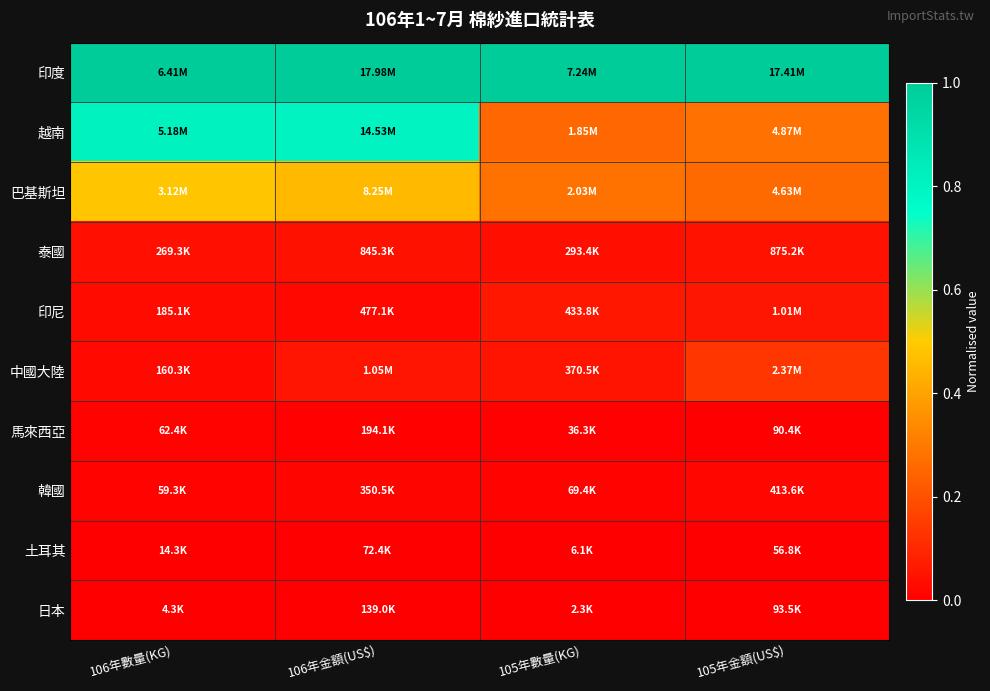

Reading left to right, list all the values displayed in this chart.

印度: 106年數量(KG)=1.0	106年金額(US$)=1.0	105年數量(KG)=1.0	105年金額(US$)=1.0
越南: 106年數量(KG)=0.8	106年金額(US$)=0.8	105年數量(KG)=0.3	105年金額(US$)=0.3
巴基斯坦: 106年數量(KG)=0.5	106年金額(US$)=0.5	105年數量(KG)=0.3	105年金額(US$)=0.3
泰國: 106年數量(KG)=0.0	106年金額(US$)=0.0	105年數量(KG)=0.0	105年金額(US$)=0.0
印尼: 106年數量(KG)=0.0	106年金額(US$)=0.0	105年數量(KG)=0.1	105年金額(US$)=0.1
中國大陸: 106年數量(KG)=0.0	106年金額(US$)=0.1	105年數量(KG)=0.1	105年金額(US$)=0.1
馬來西亞: 106年數量(KG)=0.0	106年金額(US$)=0.0	105年數量(KG)=0.0	105年金額(US$)=0.0
韓國: 106年數量(KG)=0.0	106年金額(US$)=0.0	105年數量(KG)=0.0	105年金額(US$)=0.0
土耳其: 106年數量(KG)=0.0	106年金額(US$)=0.0	105年數量(KG)=0.0	105年金額(US$)=0.0
日本: 106年數量(KG)=0.0	106年金額(US$)=0.0	105年數量(KG)=0.0	105年金額(US$)=0.0